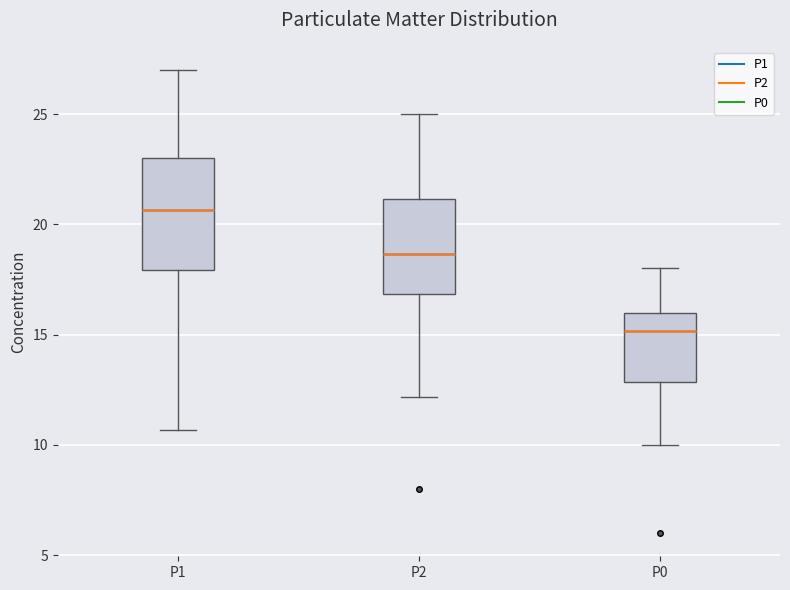

Comparing the boxes themselves (not the whiskers), which one is the tallest?

P1